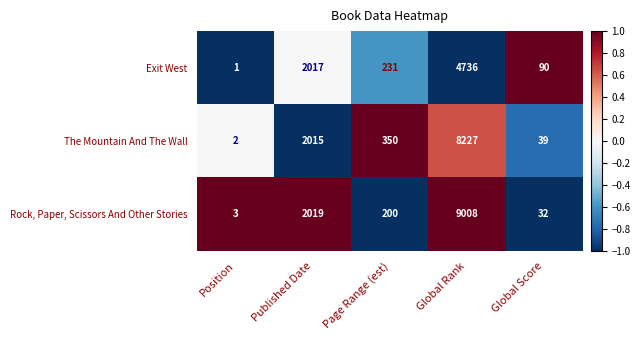

How many categories are shown in the chart?

5